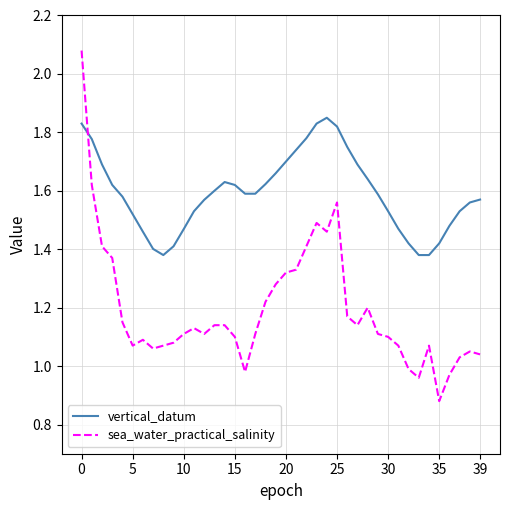

After their last crossing, which series has the higher values: vertical_datum or sea_water_practical_salinity?

vertical_datum